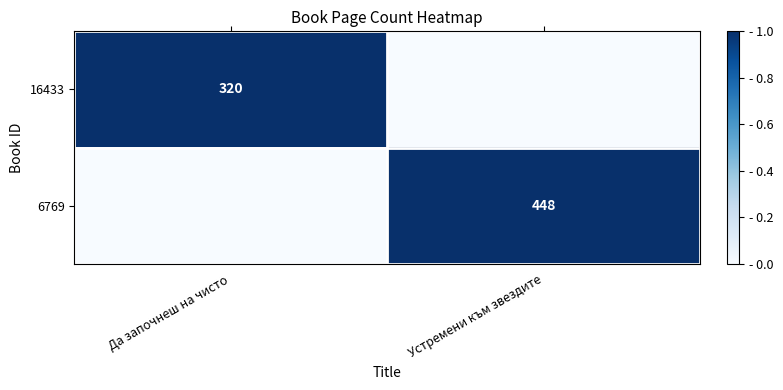

Is it true that 6769 equals 448 at Устремени към звездите?

True